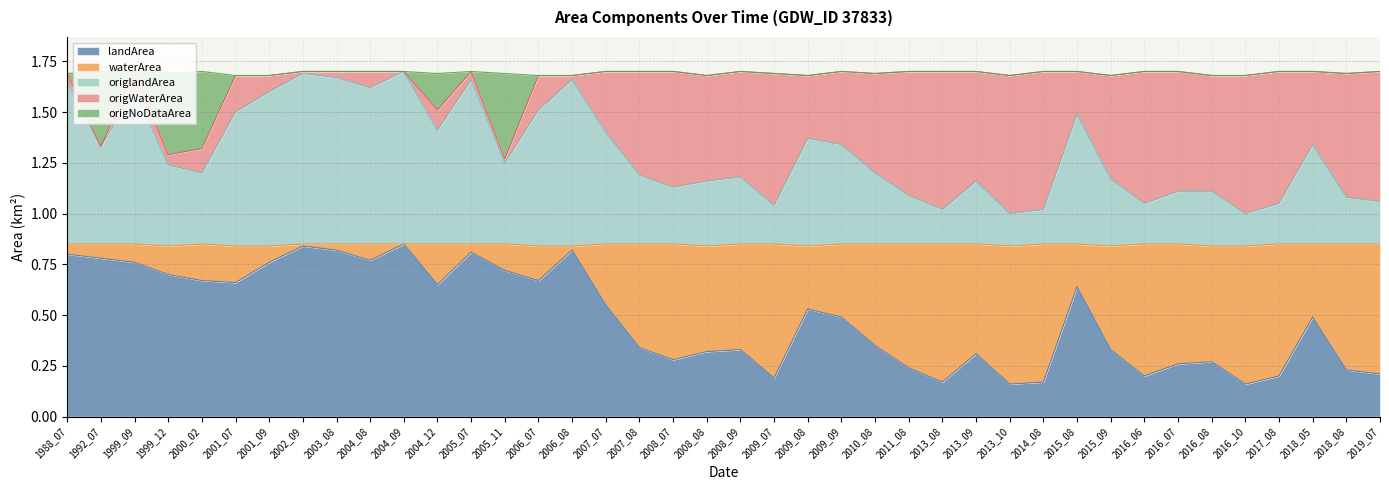

What is the total value across all series at 2017_08?

1.7